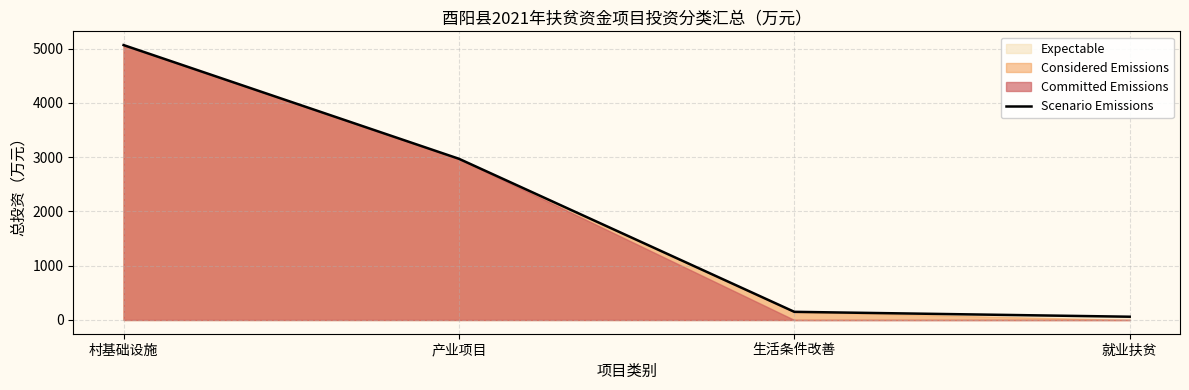

How many data points does each series have?

4